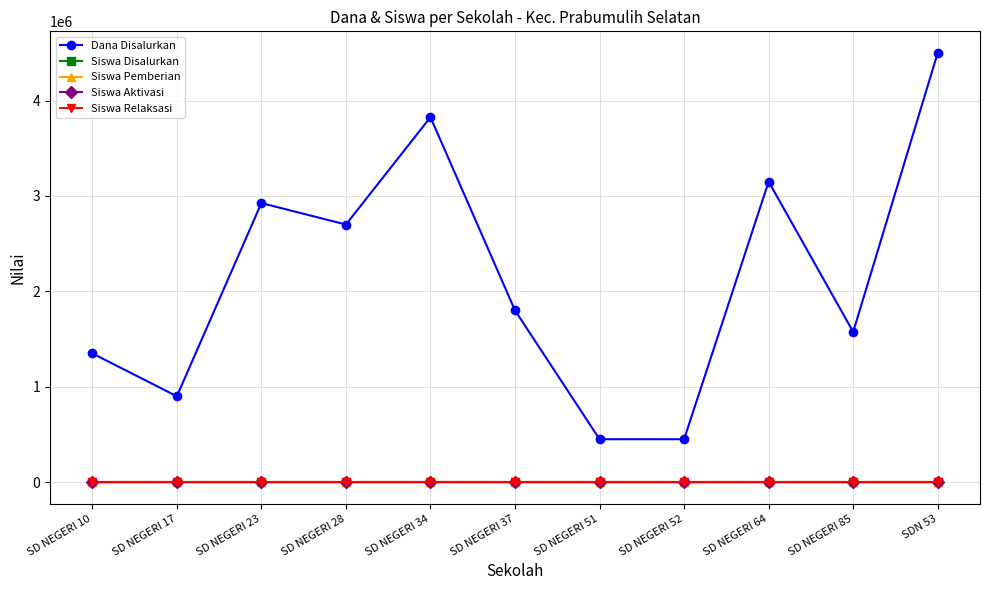

Is it true that Siswa Pemberian equals 4 at SD NEGERI 37?

False